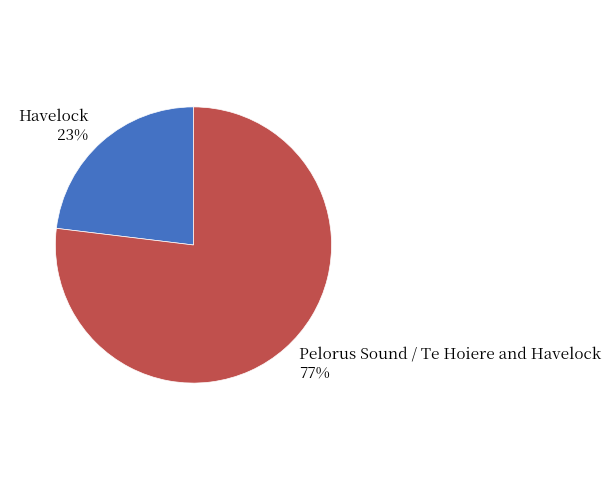

Do Pelorus Sound / Te Hoiere and Havelock and Havelock together represent more than half of the pie?

Yes